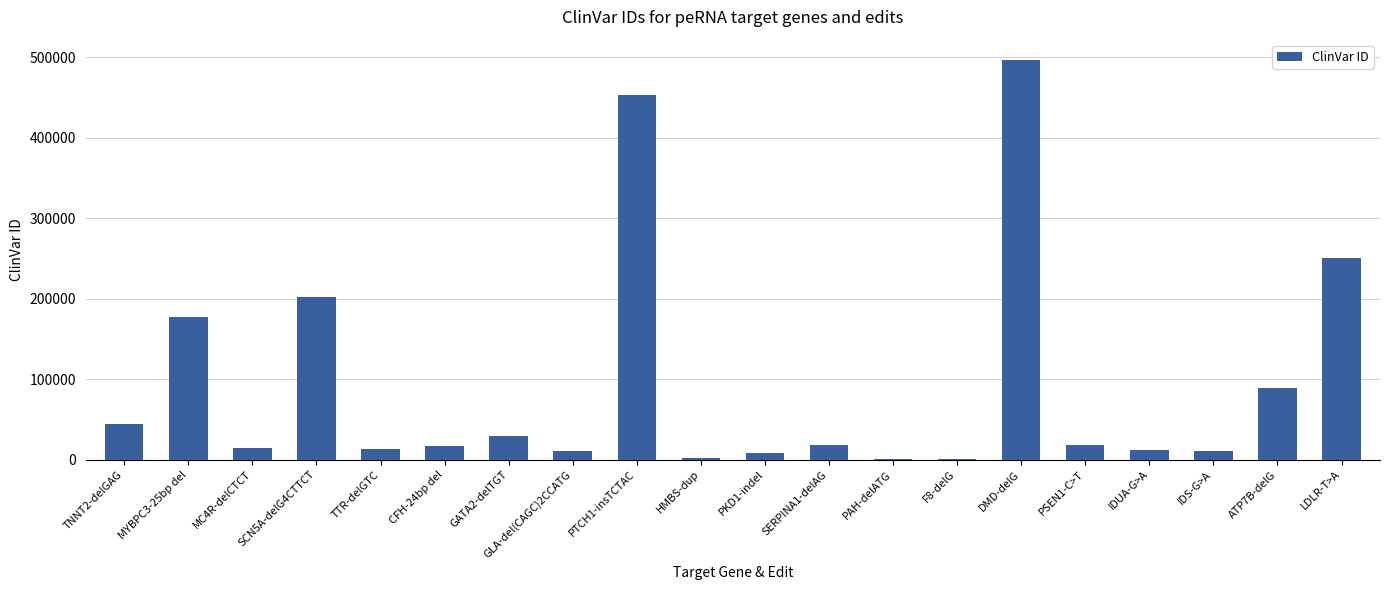

The value at DMD-delG is 889711. True or false?

False